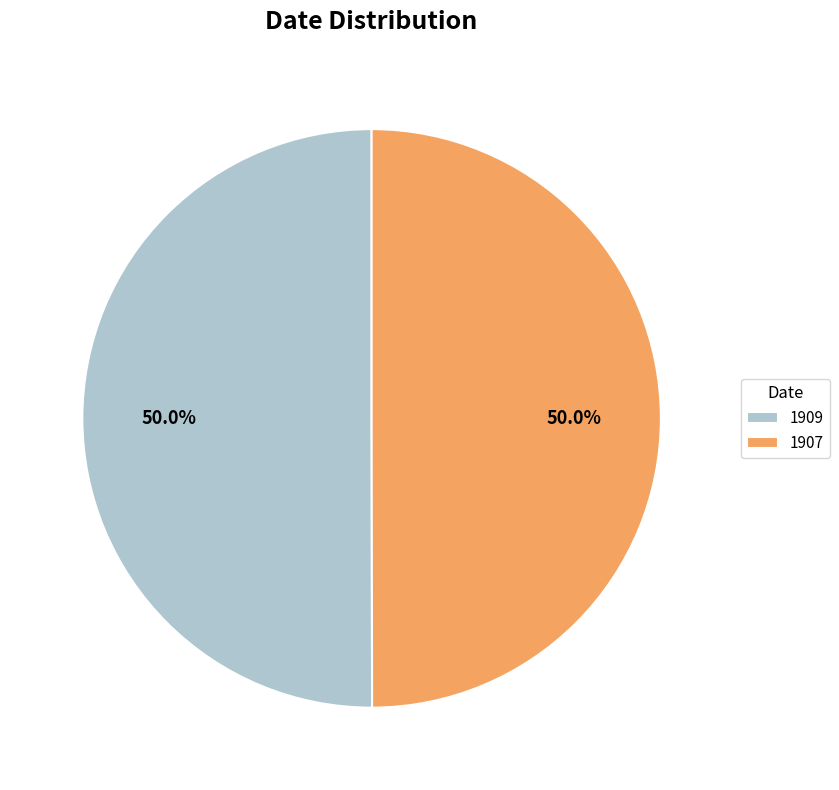

Is it true that 1909 is 50% of the pie?

True